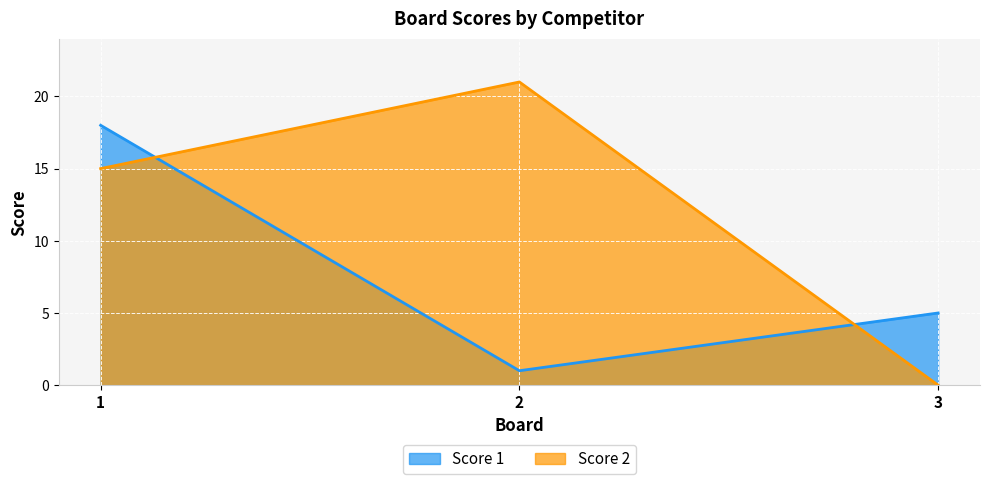

How many data points in Score 1 are less than 5?

1